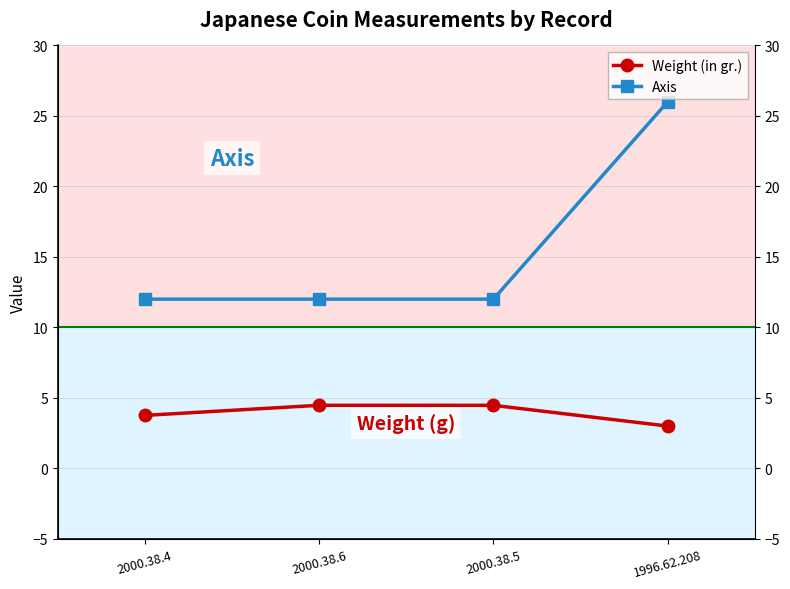

At which label is Axis closest to 19?

2000.38.4